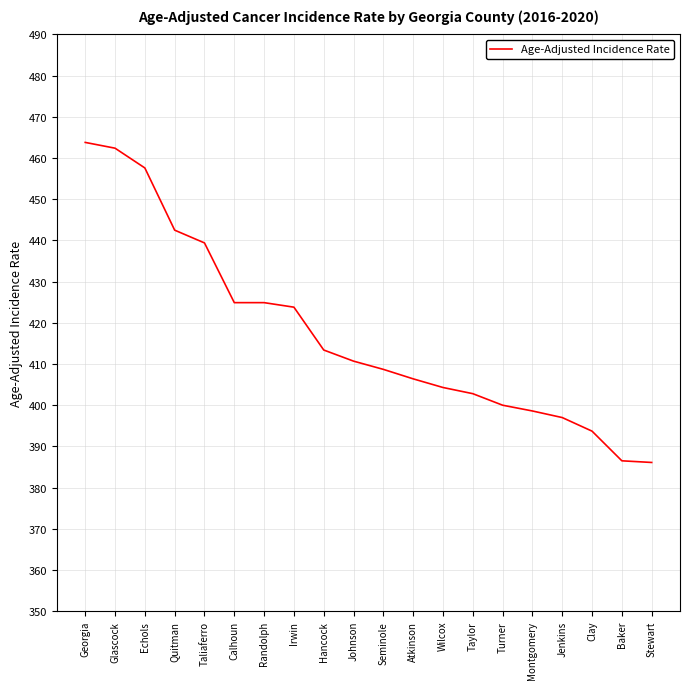

What is the sum of all values?

8347.5